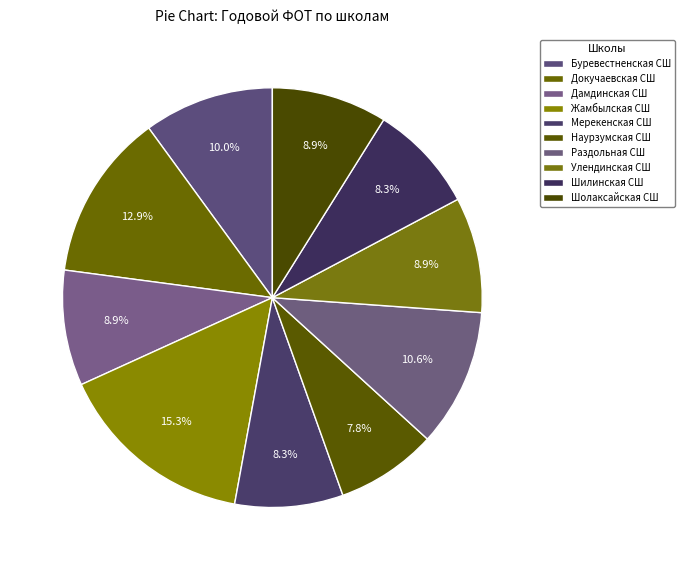

How many segments does this pie chart have?

10